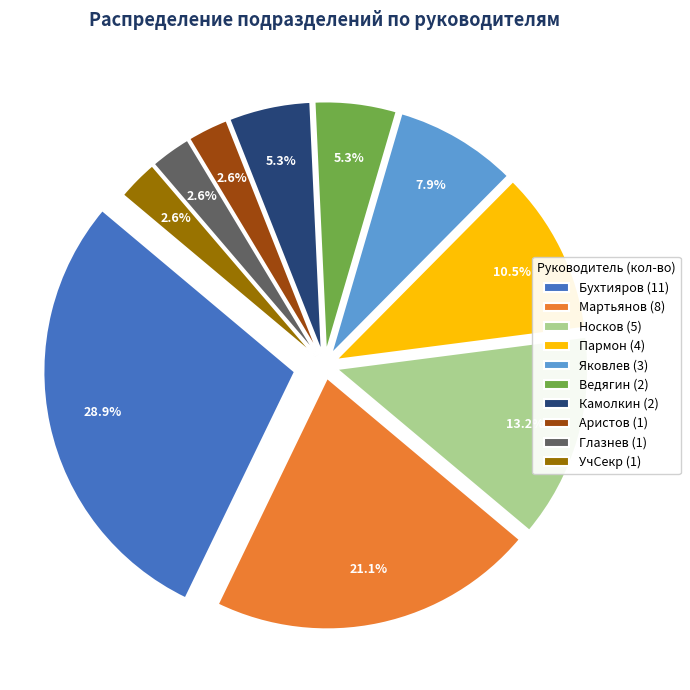

How many segments does this pie chart have?

10